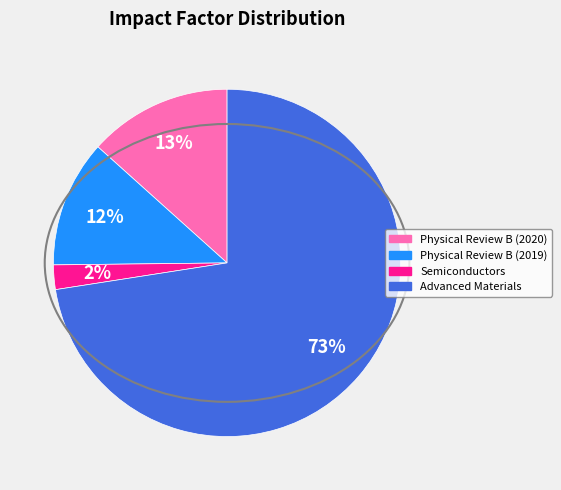

What is the smallest slice in the pie chart?

Semiconductors